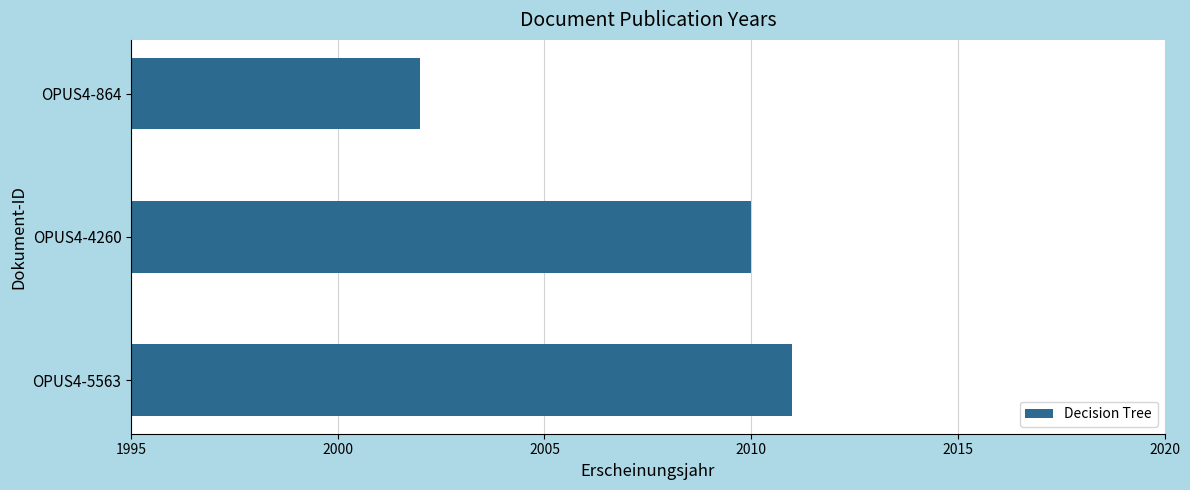

Count the number of data series in this chart.

1